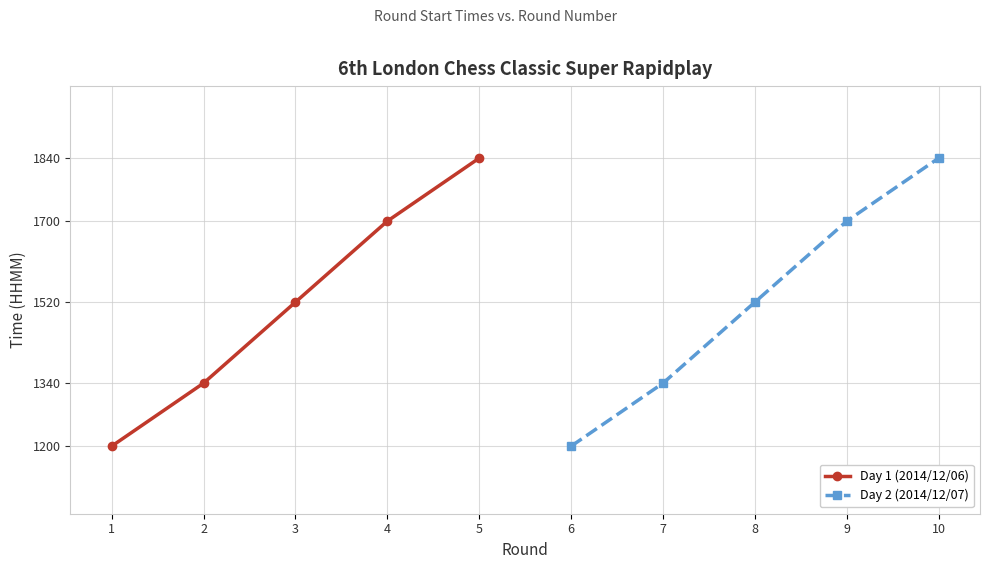

Reading left to right, what are all the values shown in this chart?

Day 1 (2014/12/06): 1200	1340	1520	1700	1840
Day 2 (2014/12/07): 1200	1340	1520	1700	1840